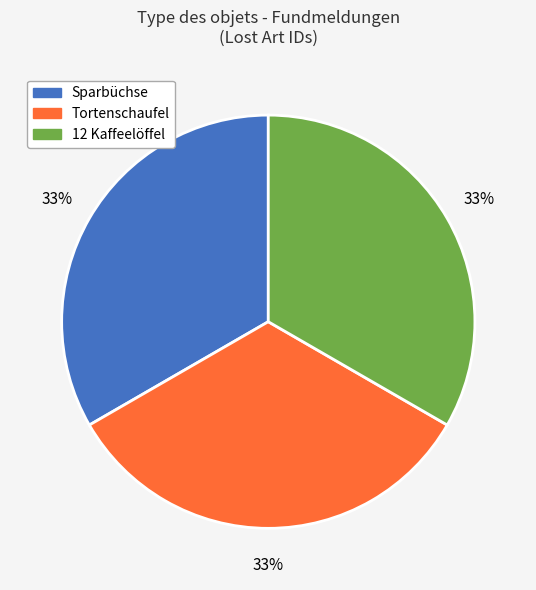

To the nearest percent, what is the average slice percentage?

33%